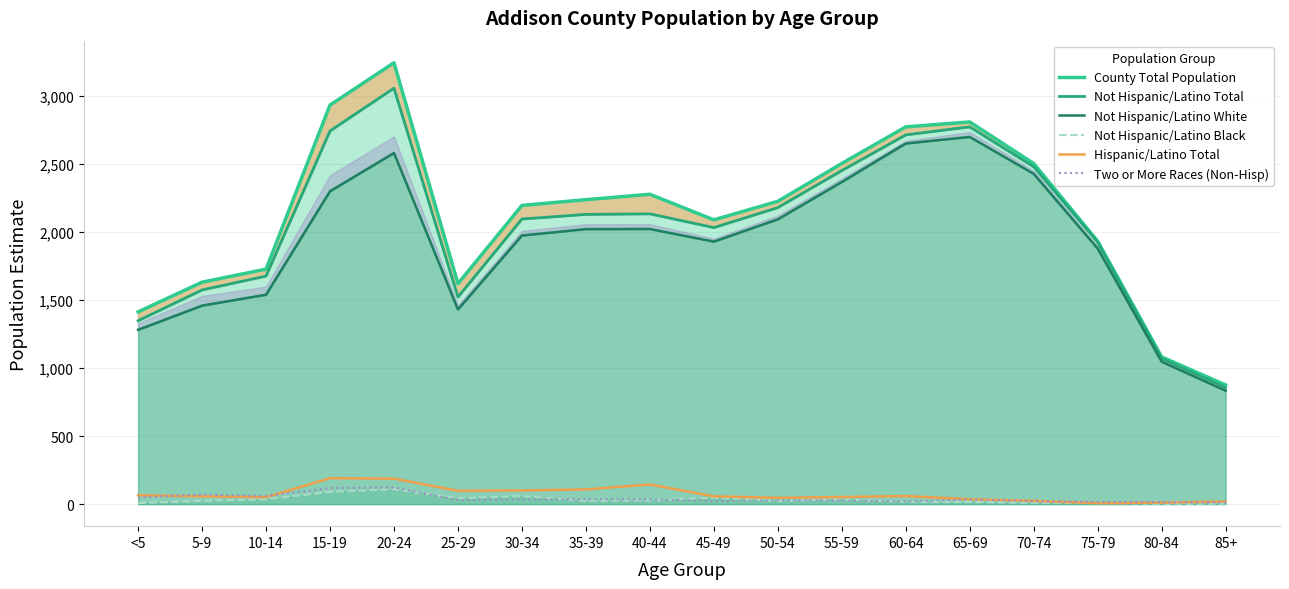

Does the chart have visible grid lines?

Yes